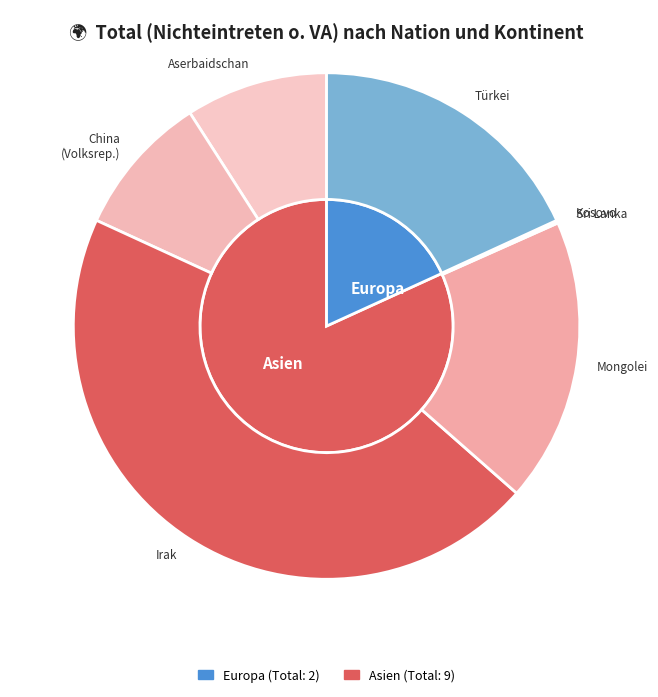

Which category has the biggest portion of the pie?

Irak